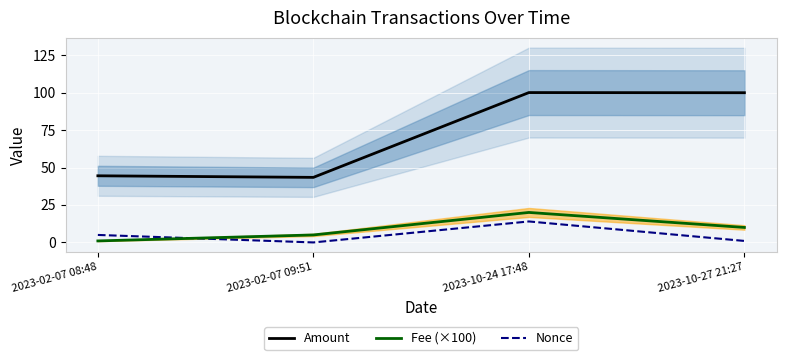

What is the label of the 3rd point from the right?

2023-02-07 09:51